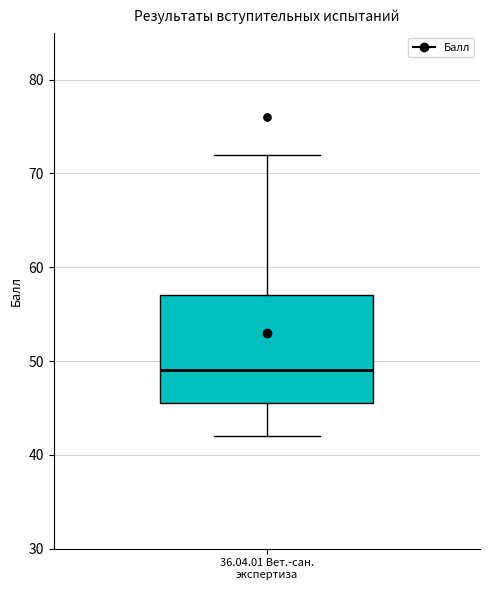

Where does the lower whisker of the box for 36.04.01 Вет.-сан. экспертиза end on the y-axis? The values are not printed on the chart, so give them approximately, as read against the axis.

42